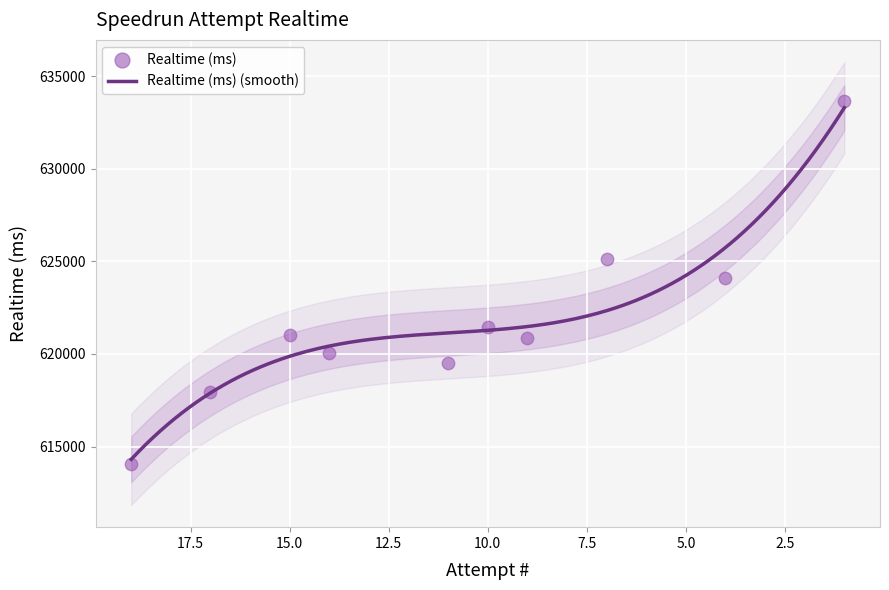

What is the ratio of the value at 19 to the value at 11?

1.0